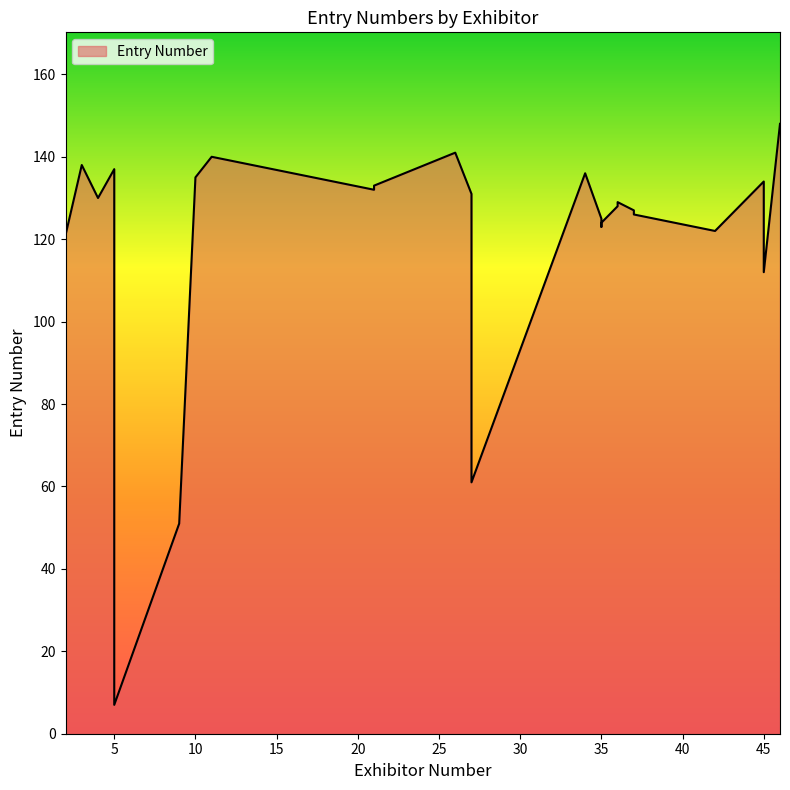

Count the number of data series in this chart.

1